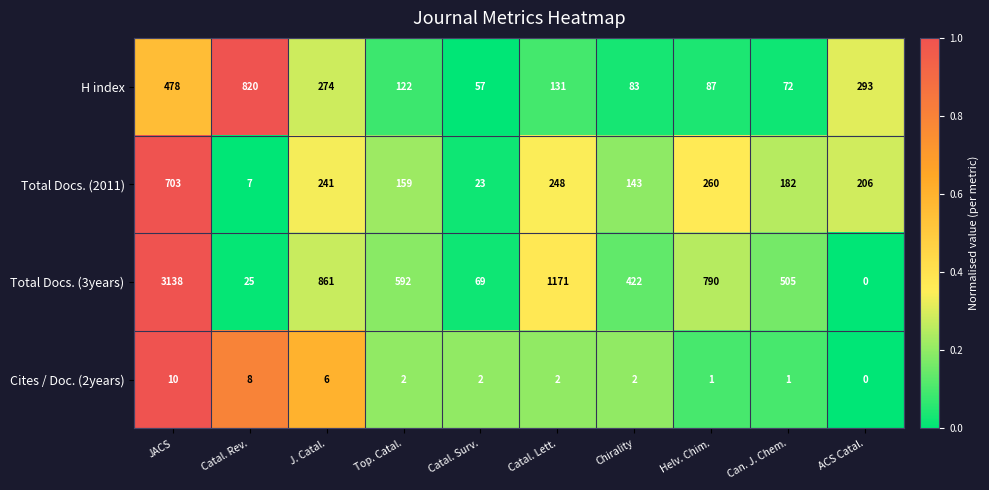

Which category has the lowest value across all series?

ACS Catal.